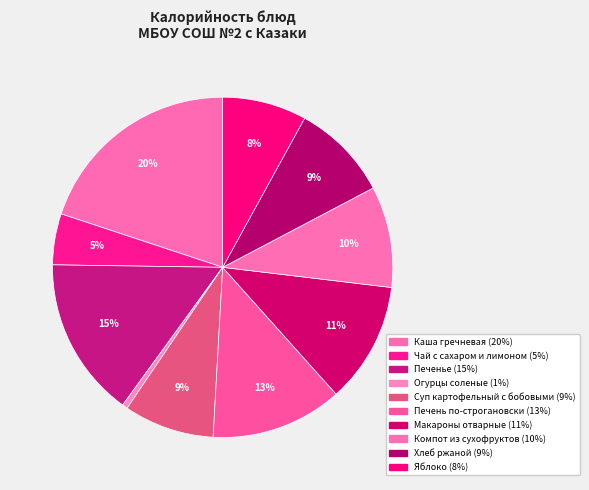

Count the number of slices in the pie.

10